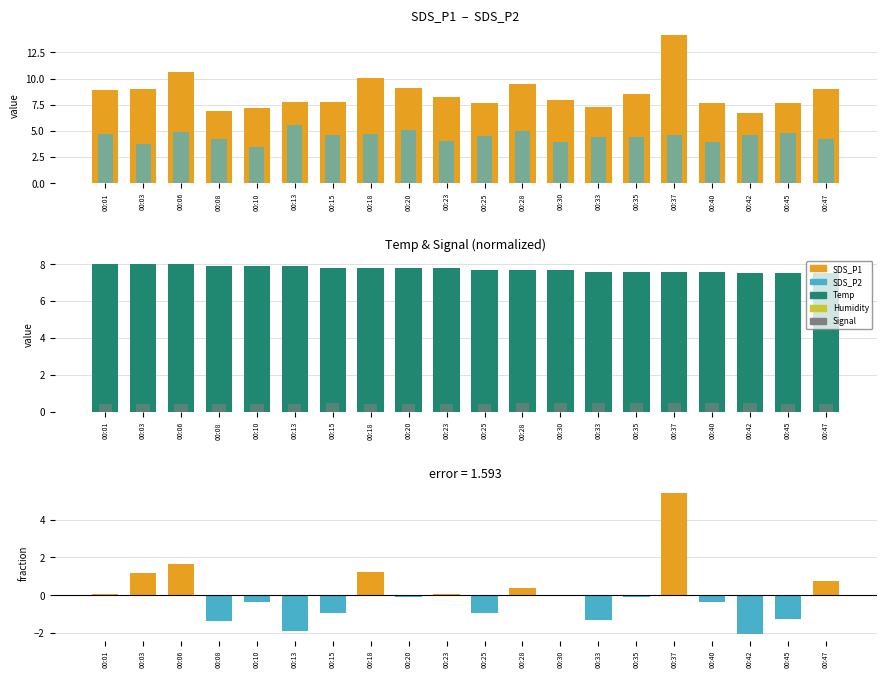

Which category has the highest value across all series?

00:37